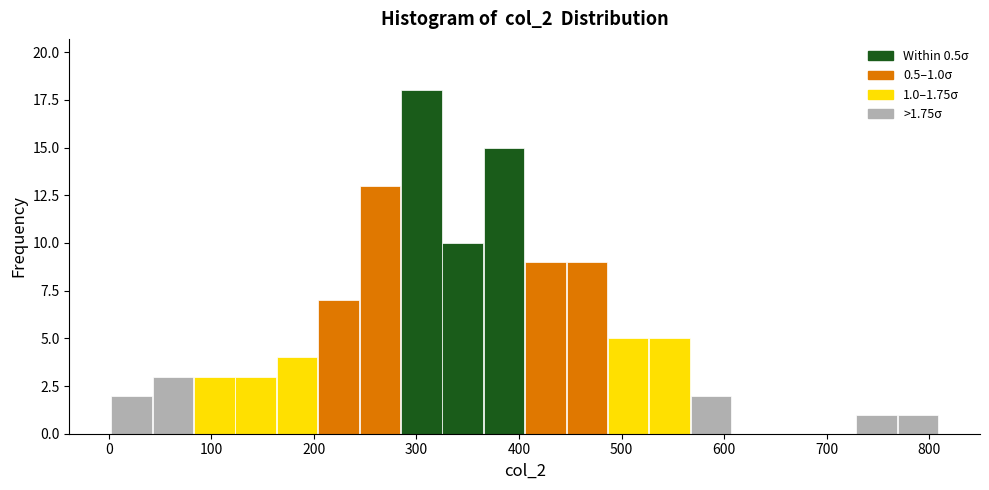

Over which range of the x-axis is the bar tallest?

280 to 320